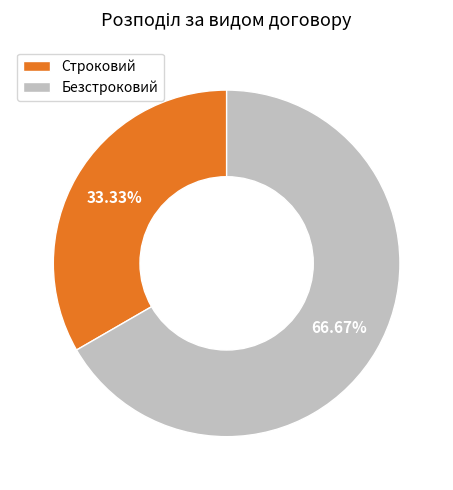

What percentage is NOT represented by Строковий?

66.7%